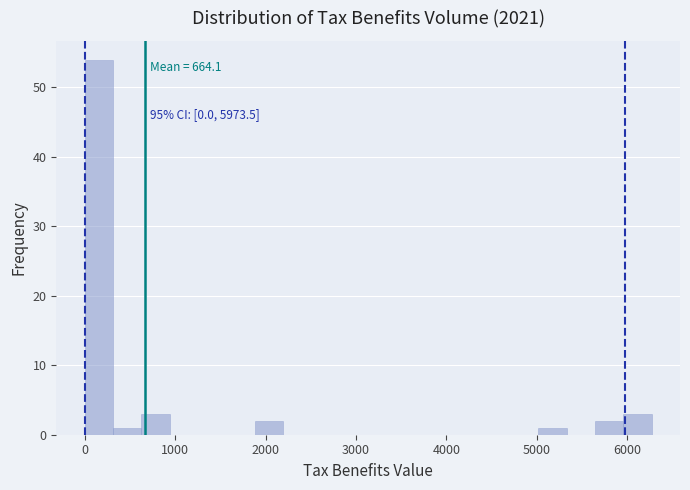

Around what value on the x-axis is the tallest bar? Give the approximate position of its centre, as read against the axis.

200